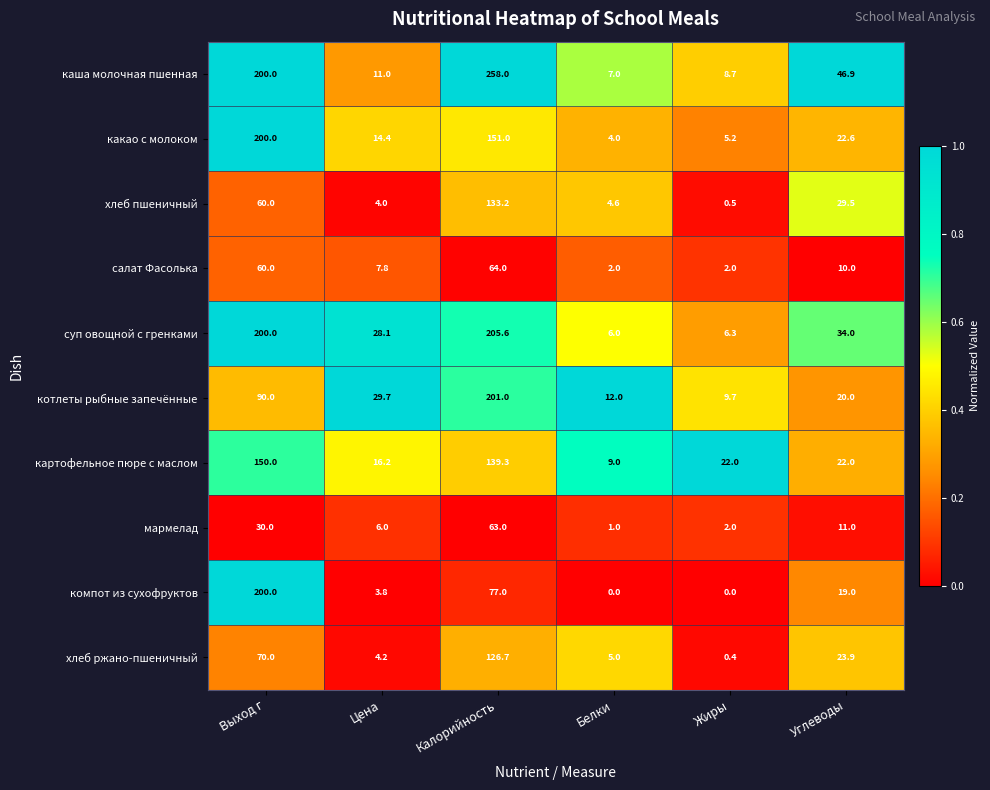

Which series changed the most between Белки and Жиры?

картофельное пюре с маслом